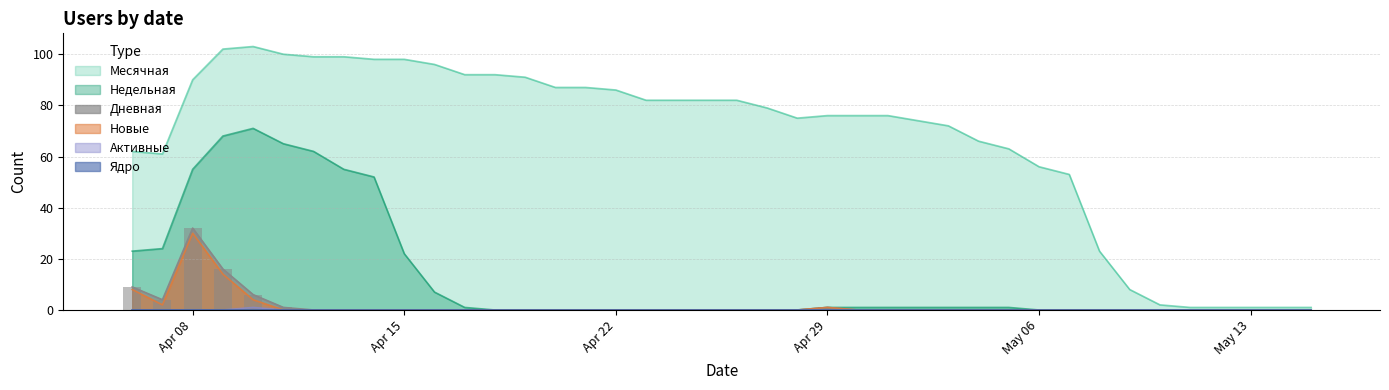

What is the difference between the highest and lowest values at 2024-04-25?

82